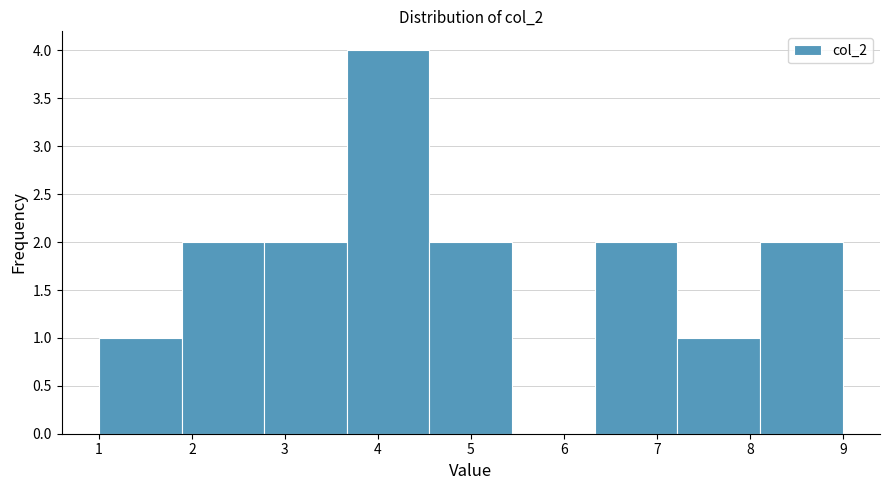

Reading left to right, transcribe this chart: for each bar, give the range it covers on the x-axis and its height. Neither the bar edges nor the heights are printed on the chart, so give them approximately, as read against the axes.

1.0 to 1.9: 1
1.9 to 2.8: 2
2.8 to 3.7: 2
3.7 to 4.6: 4
4.6 to 5.4: 2
5.4 to 6.3: 0
6.3 to 7.2: 2
7.2 to 8.1: 1
8.1 to 9.0: 2